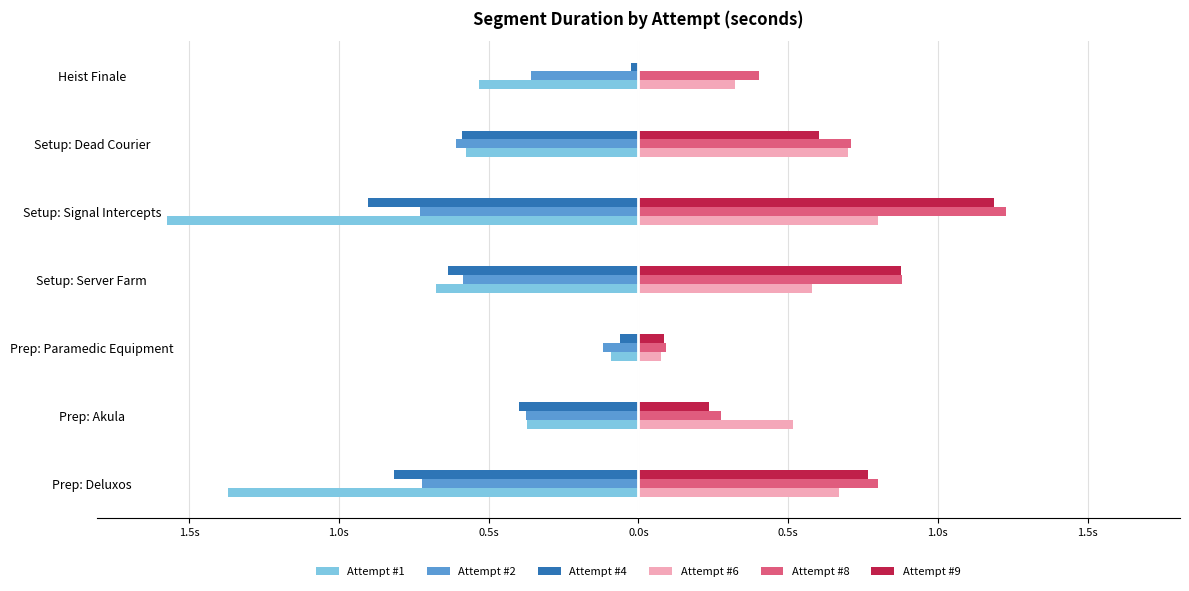

What are all the series names shown in the legend?

Attempt #1, Attempt #2, Attempt #4, Attempt #6, Attempt #8, Attempt #9